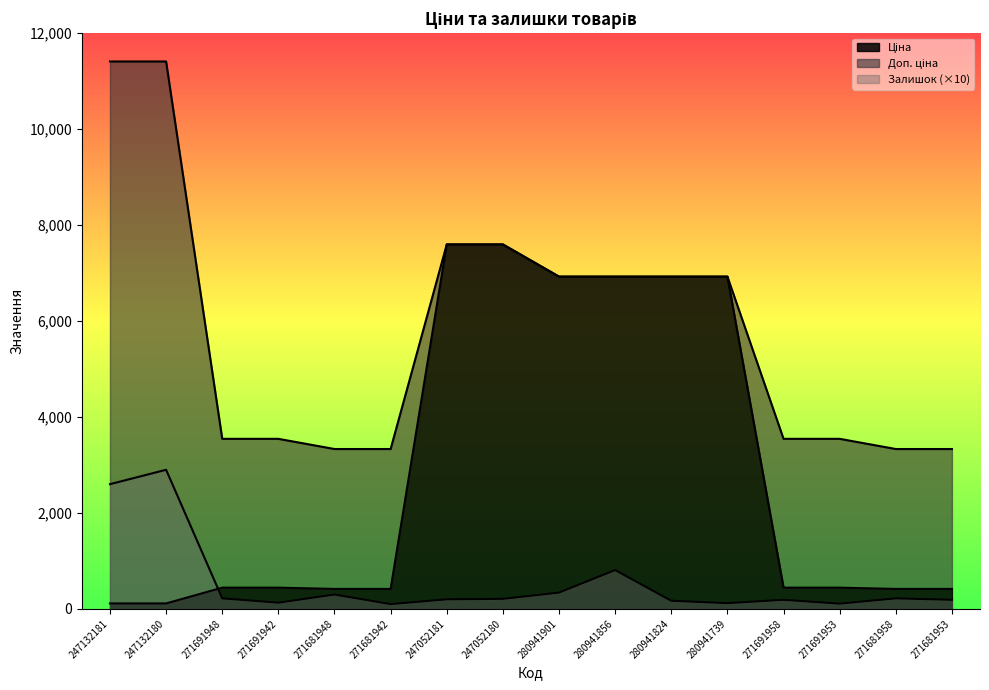

Where is the first local maximum for Залишок?

247132180